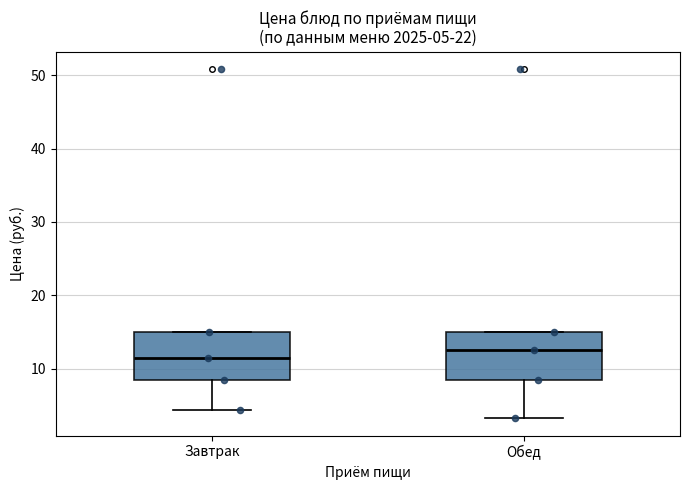

Which box has the lowest median line?

Завтрак